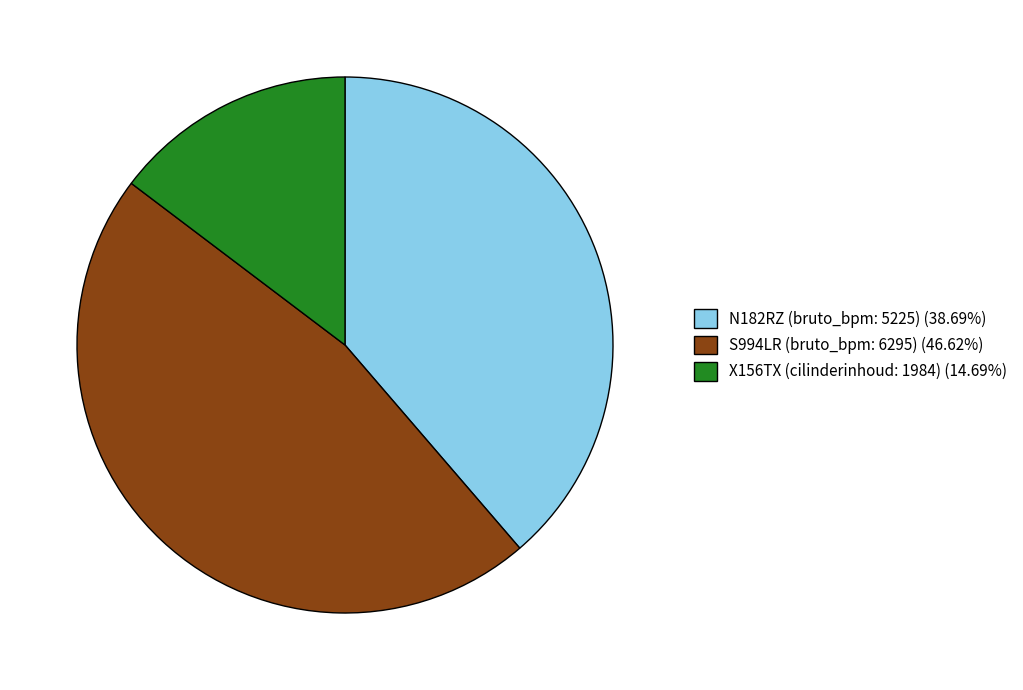

Does X156TX (cilinderinhoud: 1984) (14.69%) account for over 50% of the chart?

No